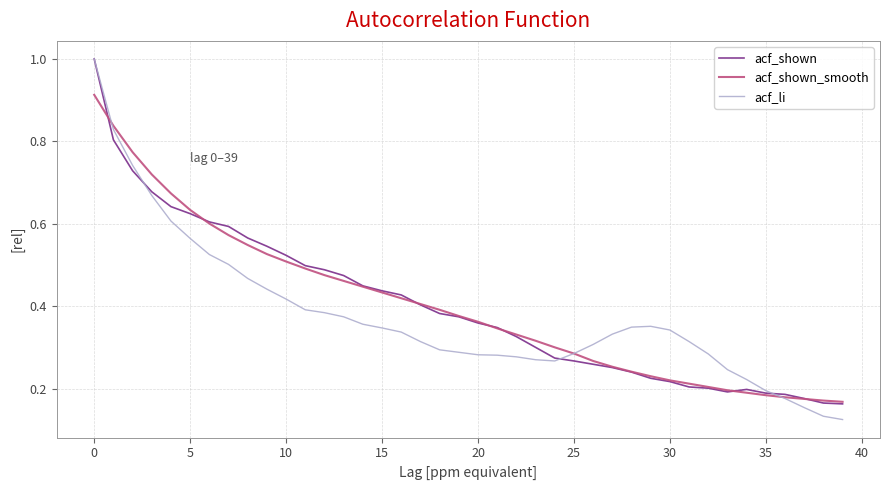

What is the greatest value displayed?

1.0